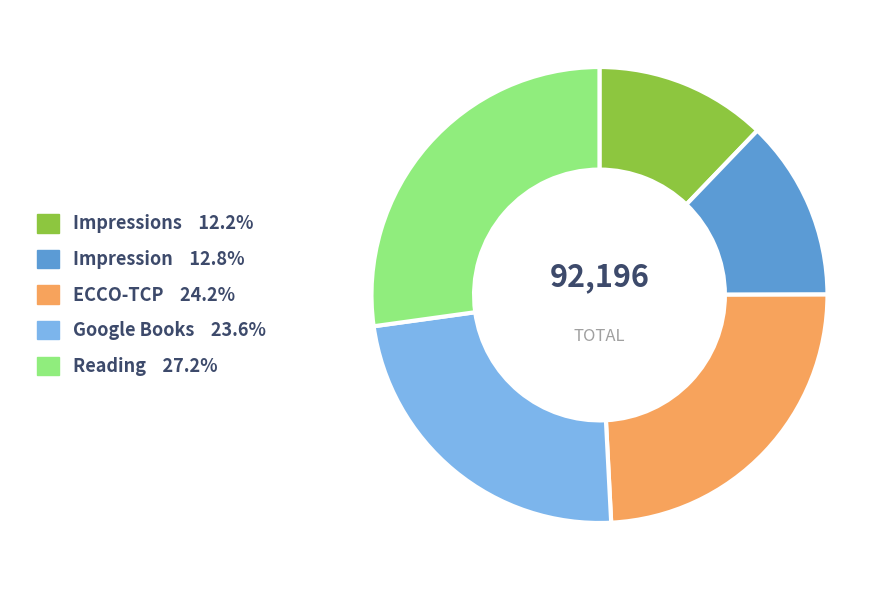

Is there any slice that represents more than half of the pie?

No